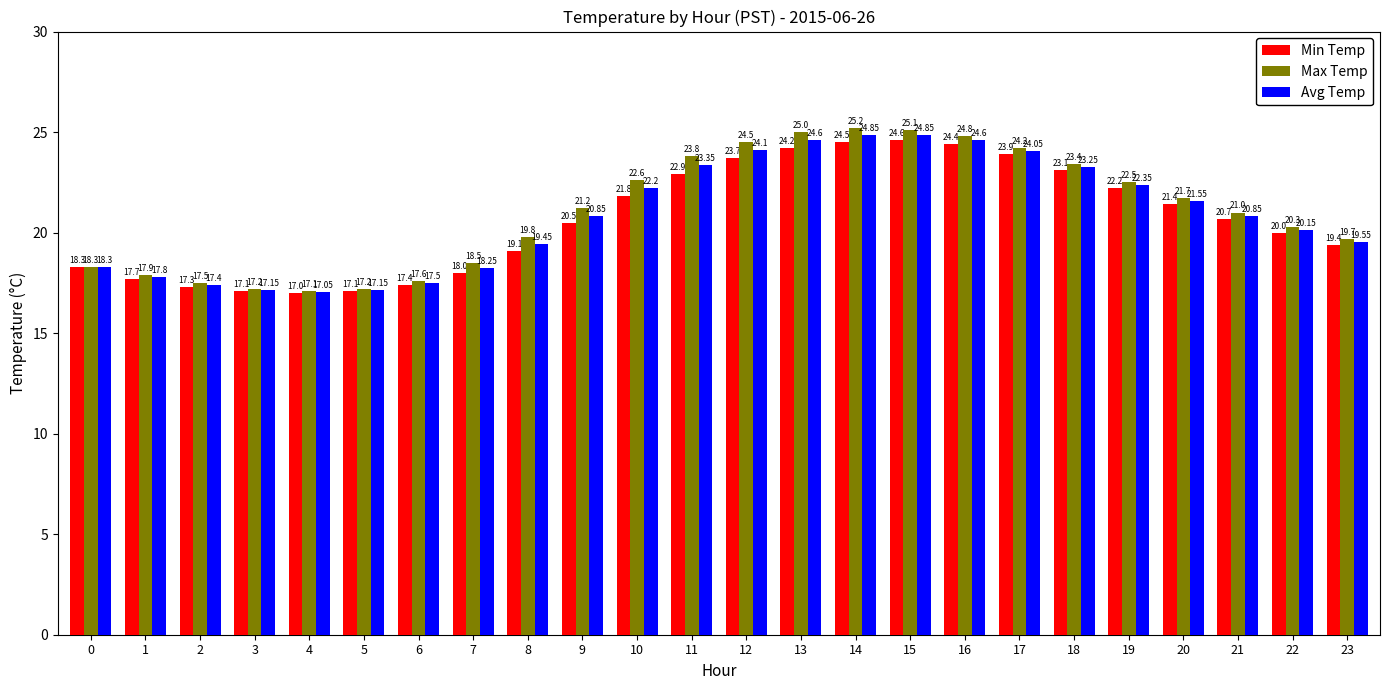

What is the average value of the Max Temp series?

21.1